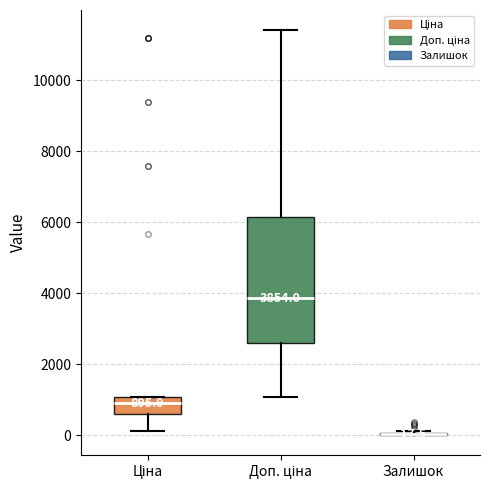

Which box is the tallest, from its lower edge to its upper edge?

Доп. ціна